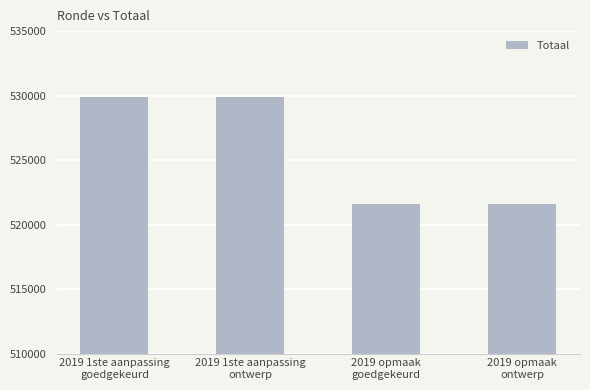

What is the smallest value displayed?

521623